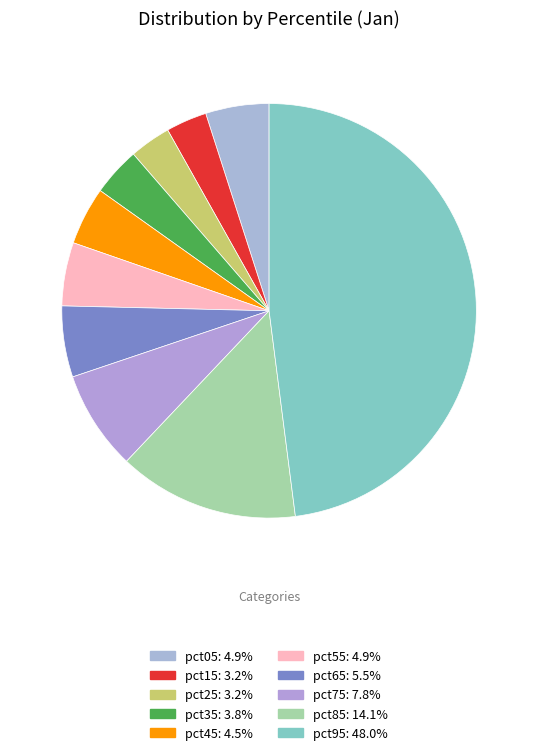

Does pct75 account for over 50% of the chart?

No